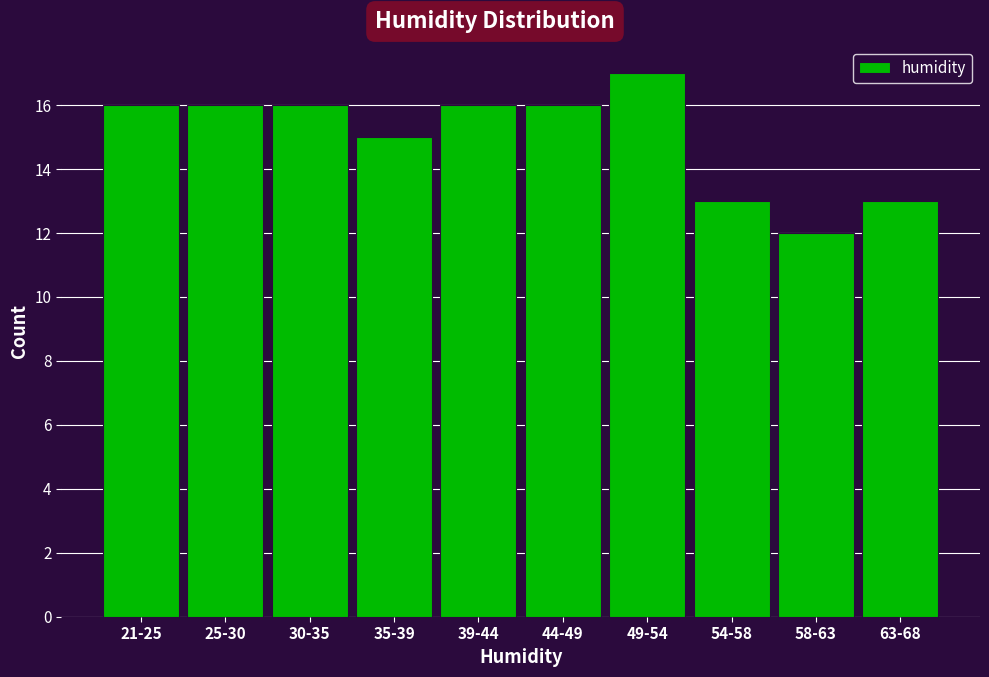

Reading left to right, list all the values displayed in this chart.

16	16	16	15	16	16	17	13	12	13